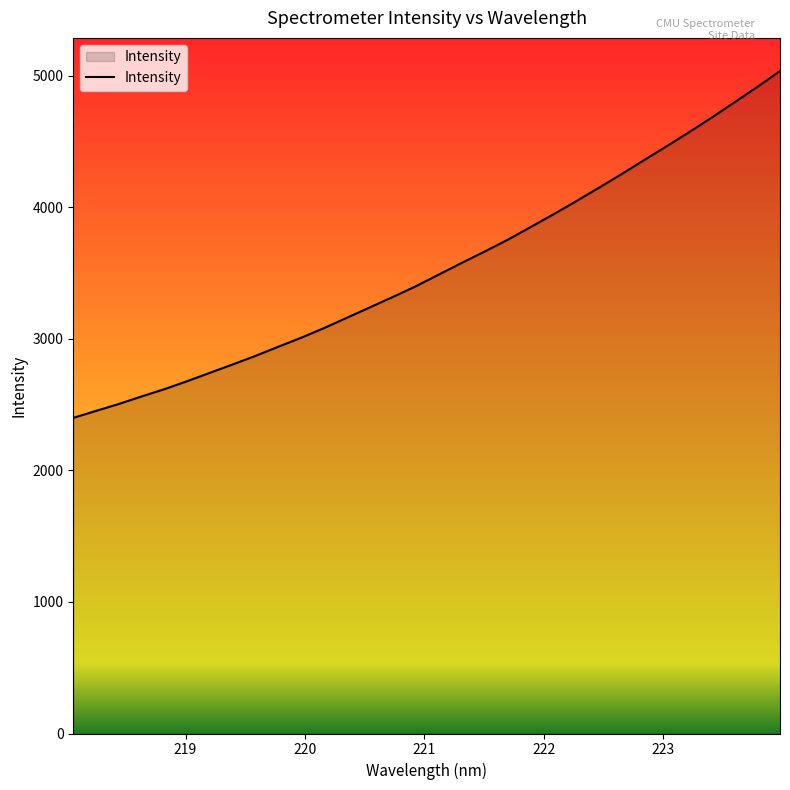

What is the difference between the maximum and minimum values?

2635.8